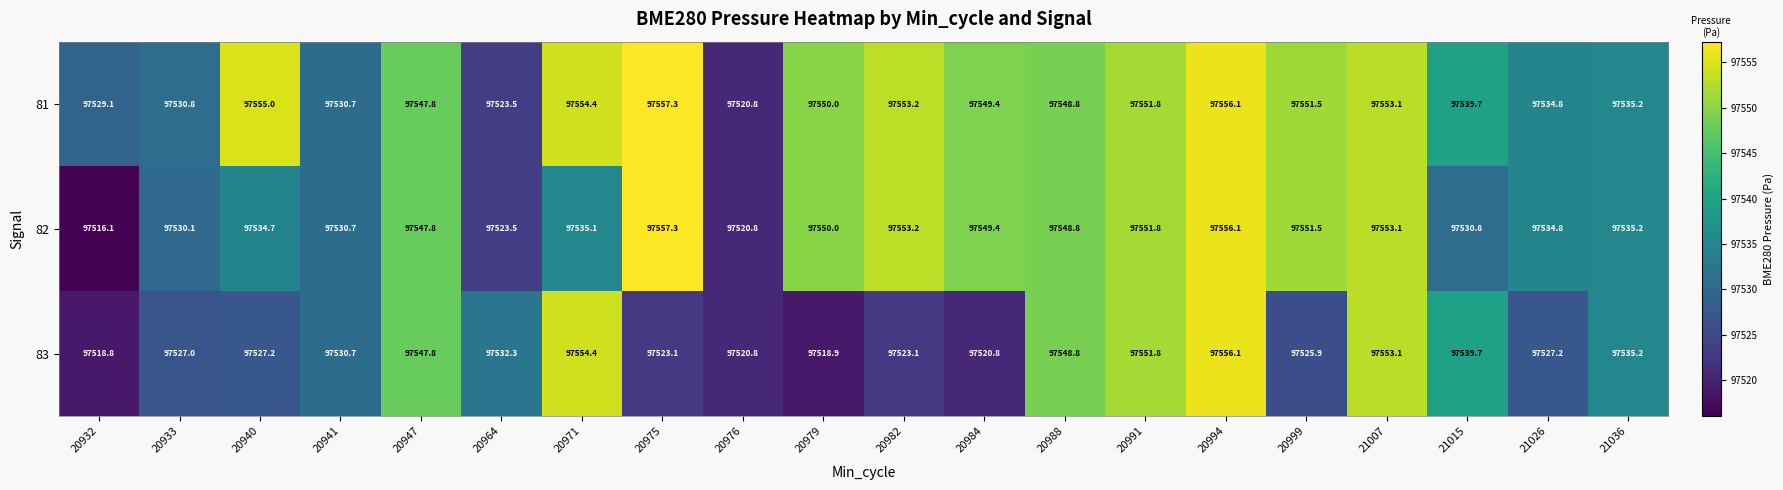

What is the average value of the 82 series?

97540.5